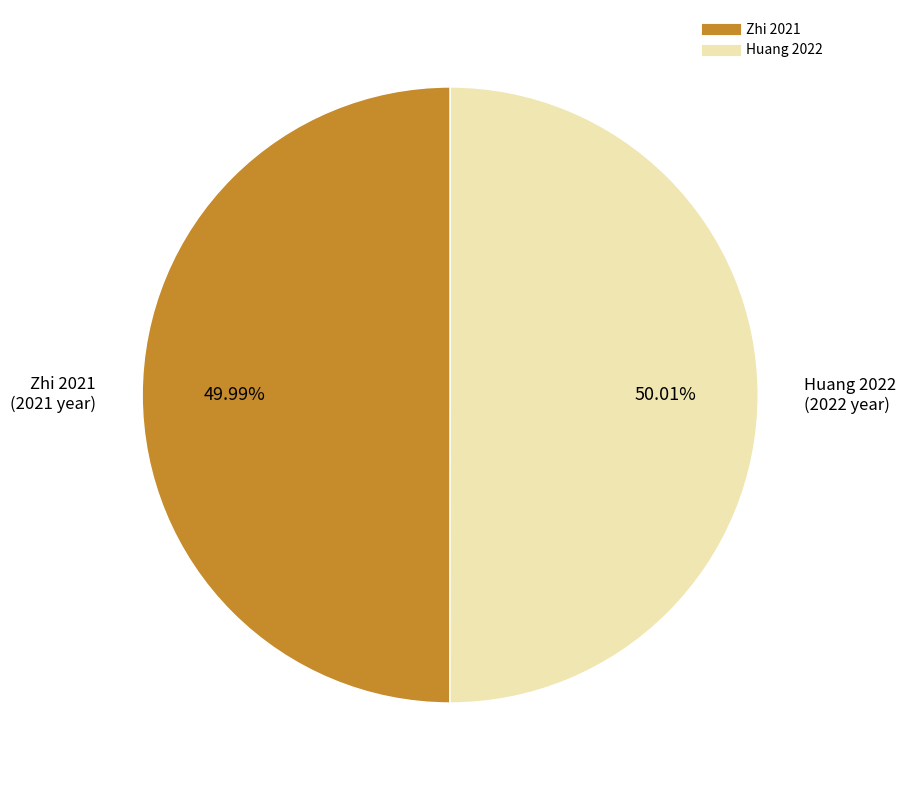

To the nearest percent, what portion does Zhi 2021 represent?

50%